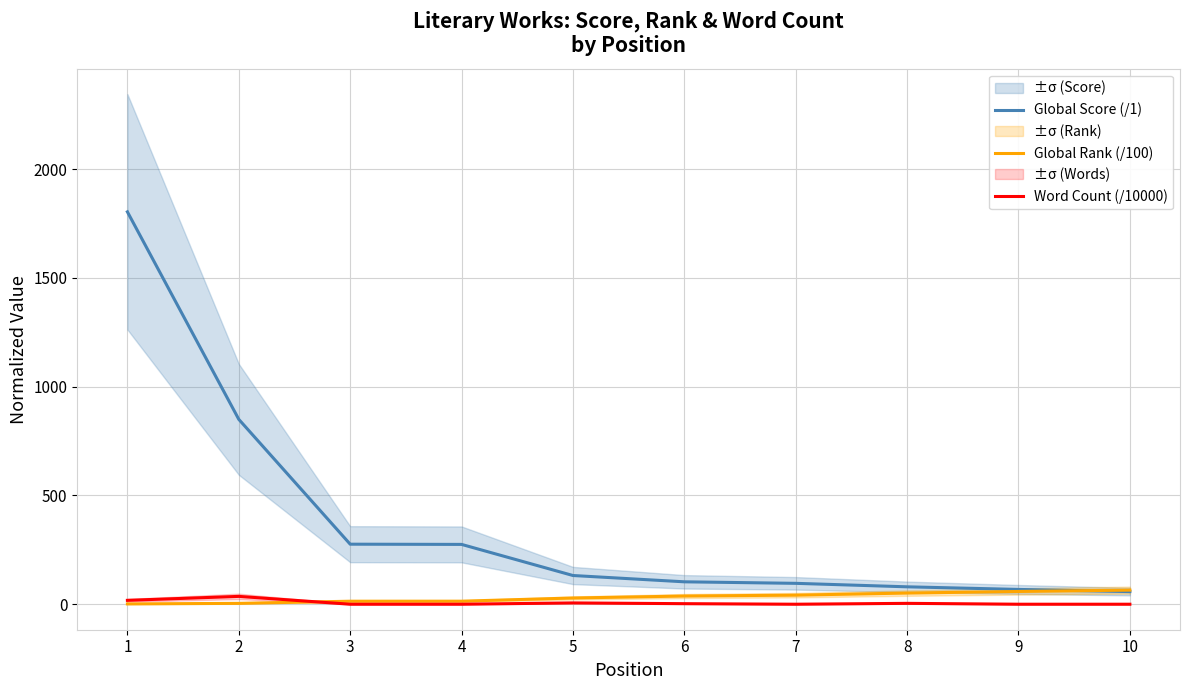

Between 1 and 5, which is larger?

1